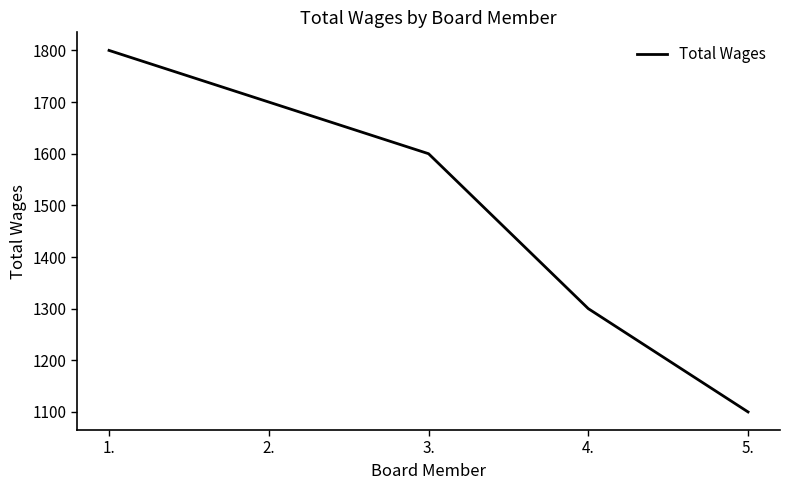

How many distinct data groups are displayed?

1